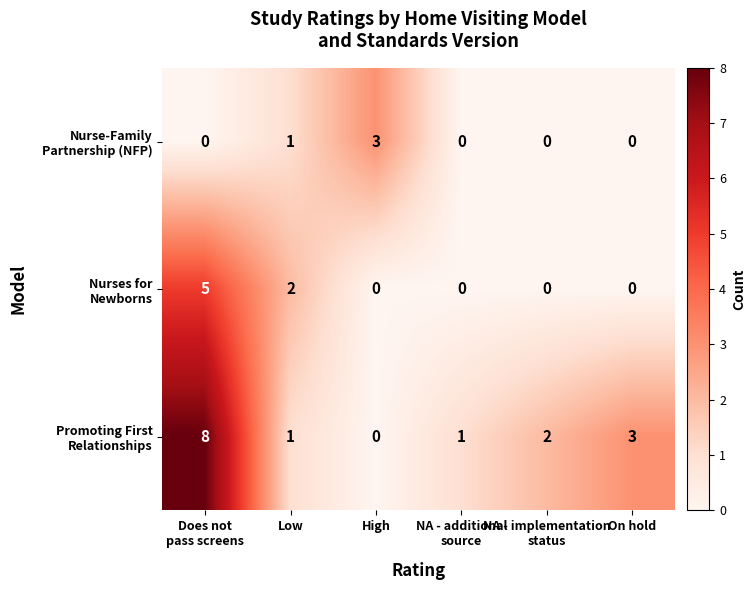

At how many categories does at least one series exceed 7?

1